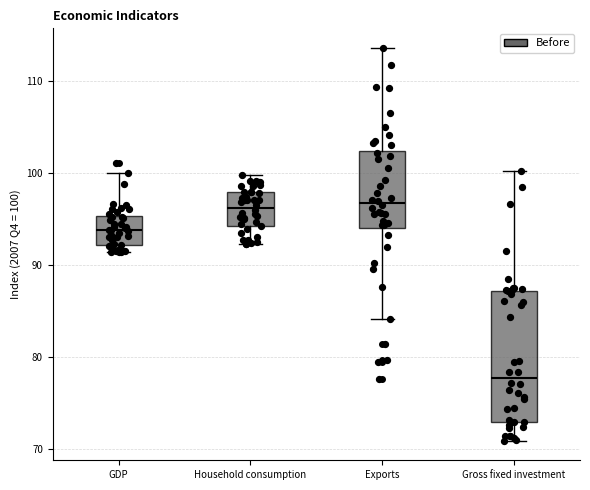

Reading left to right, read every box against the y-axis: the position of its median line, the range the box covers, and the ends of its whiskers. The values are not printed on the chart, so give them approximately, as read against the axis.

GDP: median 94, box 92 to 95, whiskers 91 to 100
Household consumption: median 96, box 94 to 98, whiskers 92 to 100
Exports: median 97, box 94 to 102, whiskers 84 to 114
Gross fixed investment: median 78, box 73 to 87, whiskers 71 to 100